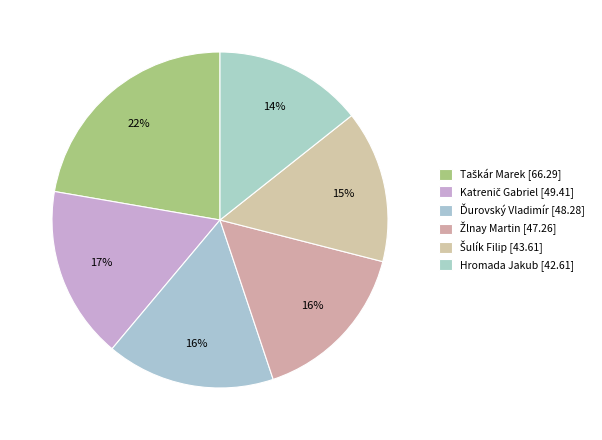

To the nearest percent, what is the average slice percentage?

17%